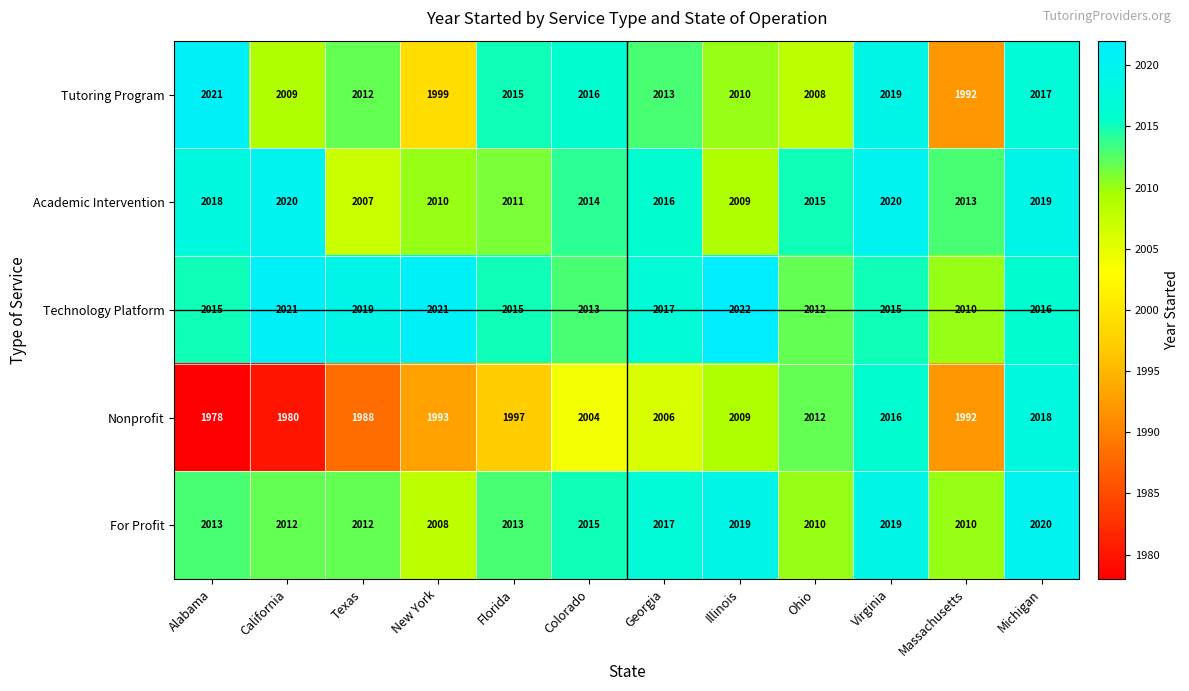

Is the value of For Profit at Florida greater than the value of Tutoring Program at Florida?

No